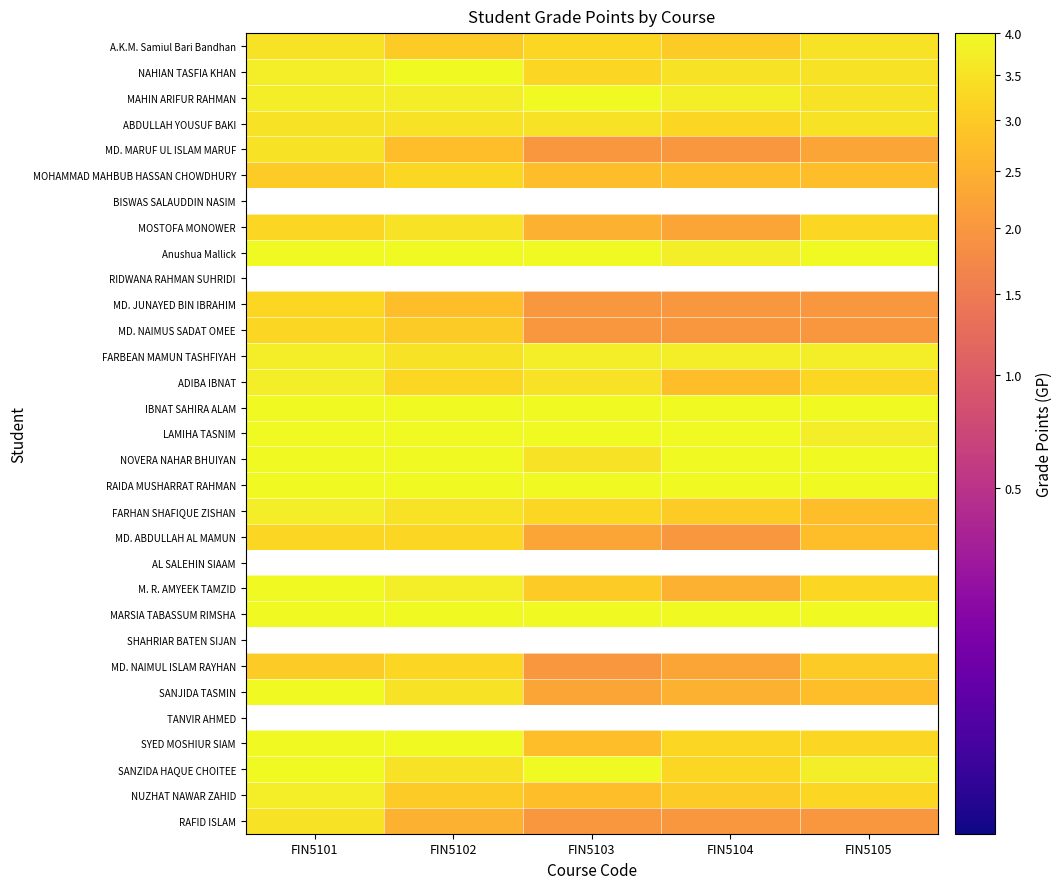

Read the NAHIAN TASFIA KHAN value at FIN5104.

3.5